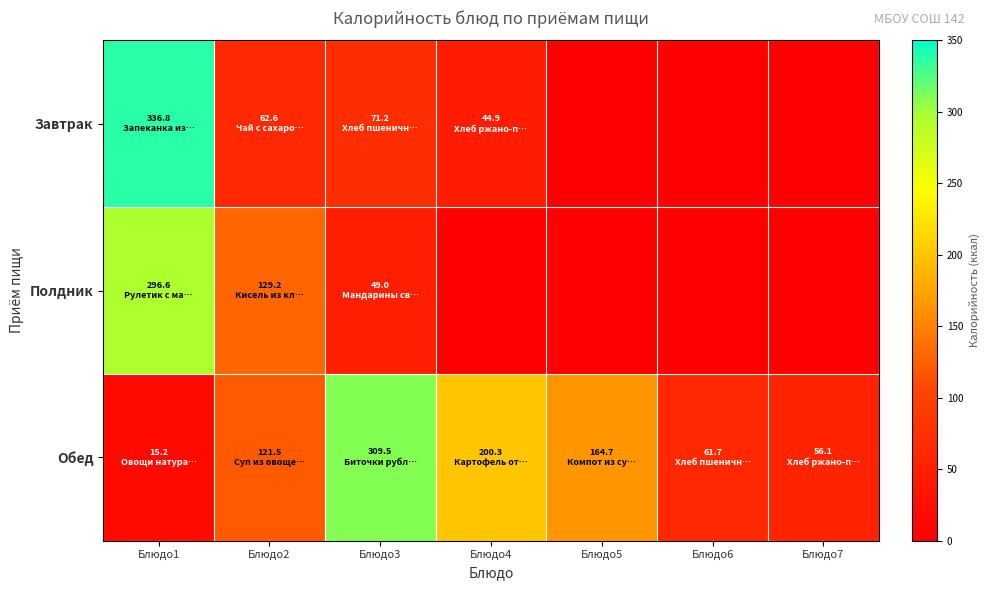

Reading left to right, transcribe all the data shown in this chart.

Завтрак: Блюдо1=336.8	Блюдо2=62.6	Блюдо3=71.2	Блюдо4=44.9	Блюдо5=0.0	Блюдо6=0.0	Блюдо7=0.0
Полдник: Блюдо1=296.6	Блюдо2=129.2	Блюдо3=49.0	Блюдо4=0.0	Блюдо5=0.0	Блюдо6=0.0	Блюдо7=0.0
Обед: Блюдо1=15.2	Блюдо2=121.5	Блюдо3=309.5	Блюдо4=200.3	Блюдо5=164.7	Блюдо6=61.7	Блюдо7=56.1